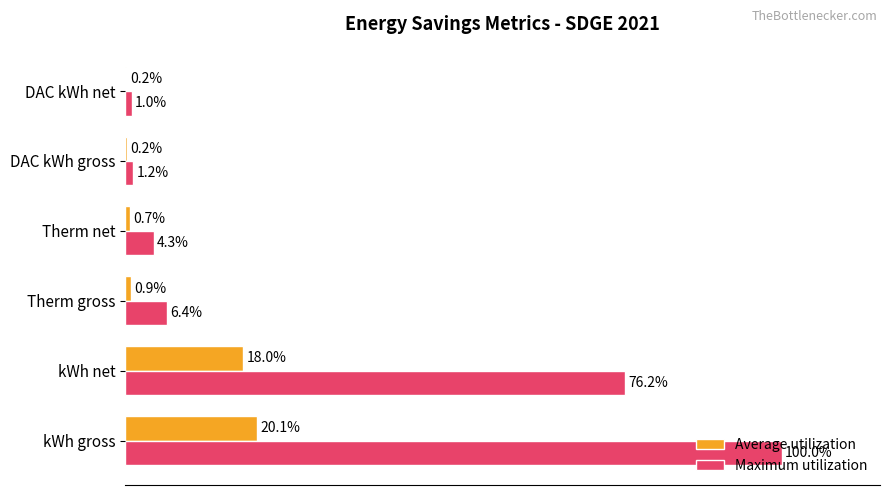

At which category is the sum across all series the highest?

kWh gross